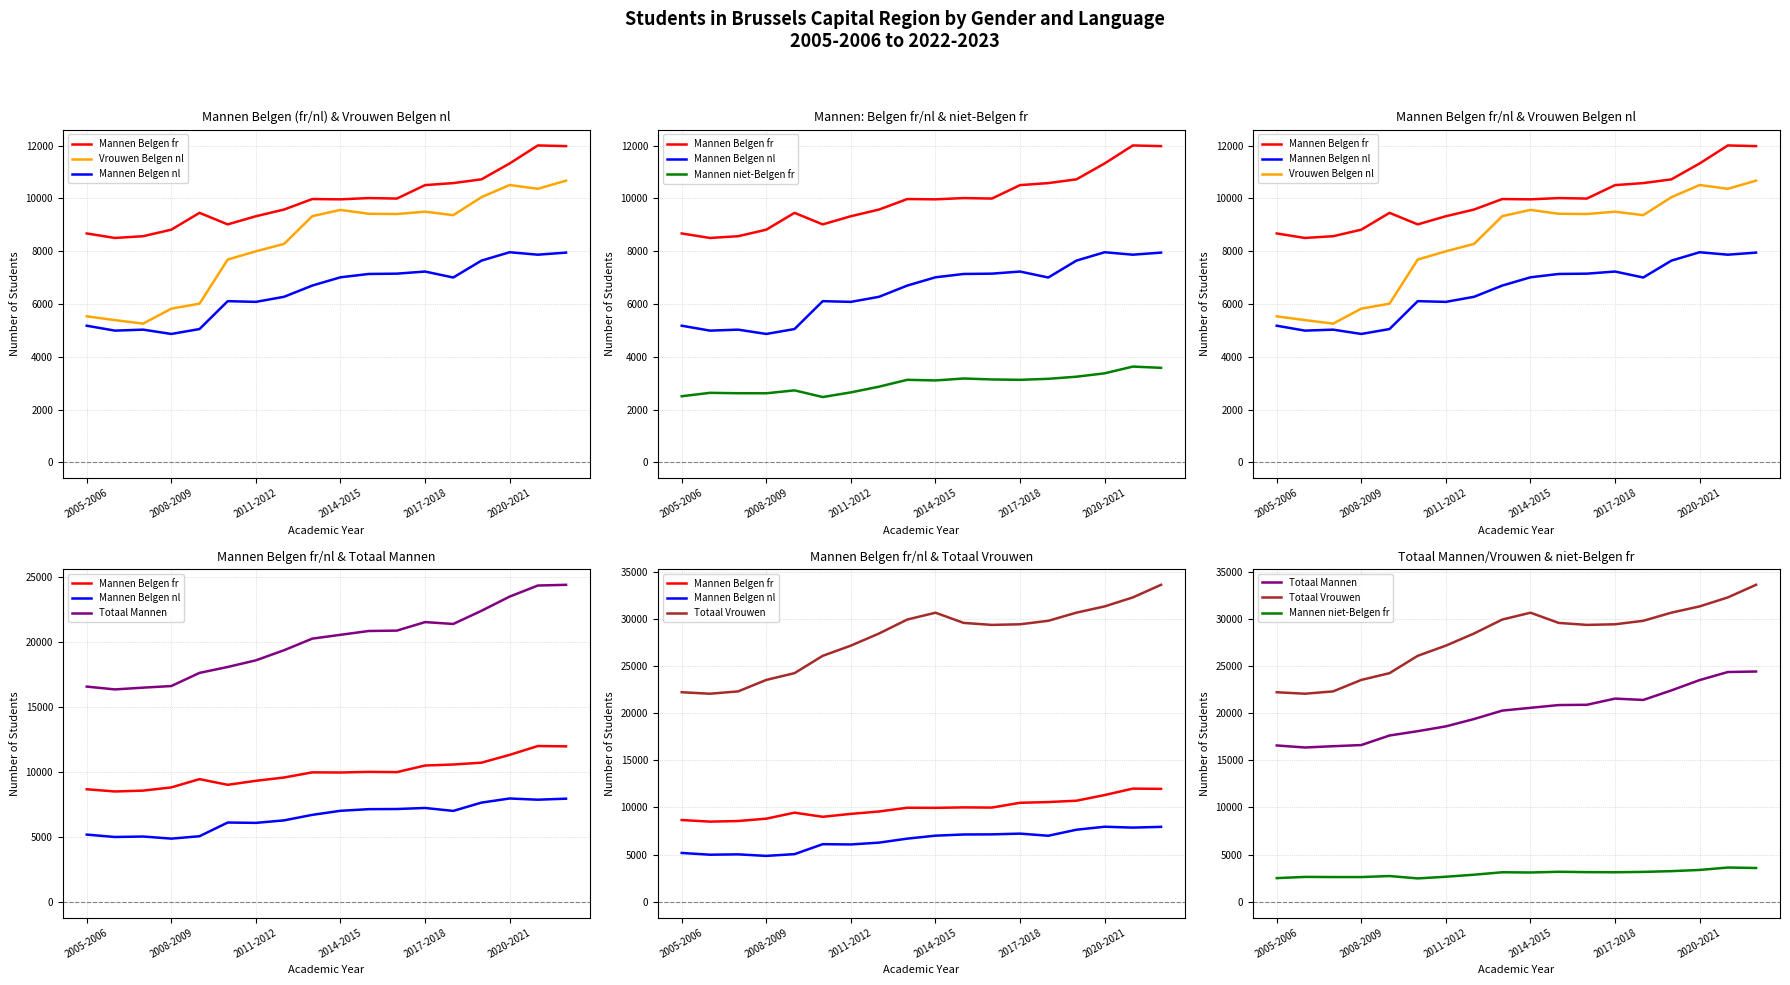

What is the approximate value of Mannen Belgen fr at 2014-2015, to the nearest 100?

10000